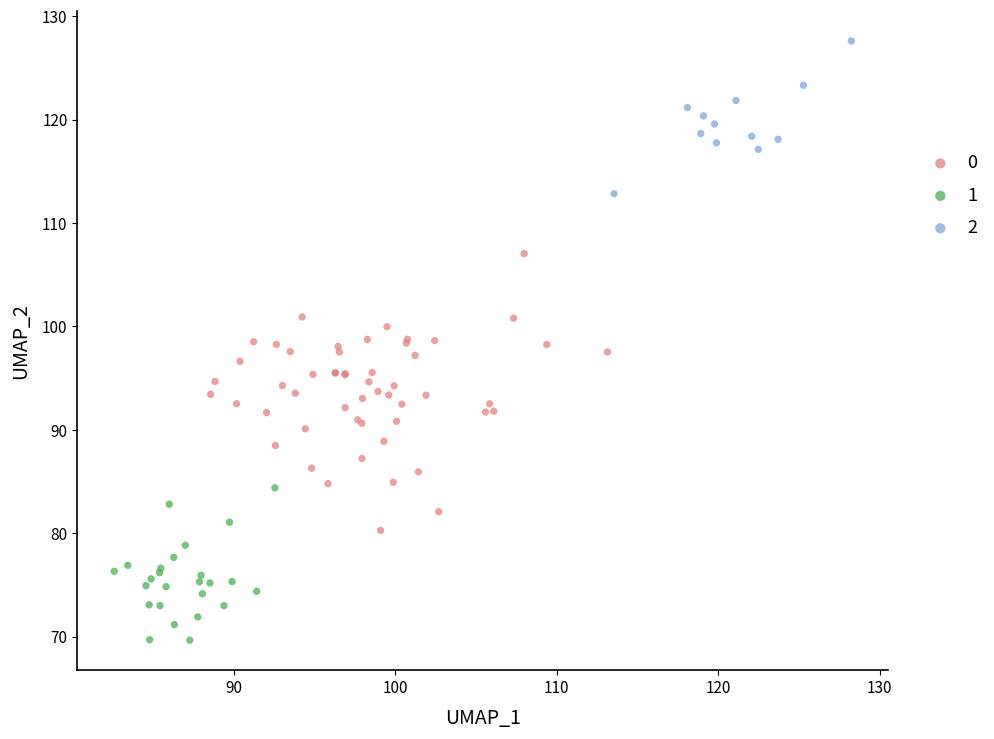

Which series reaches the minimum Y coordinate?

1